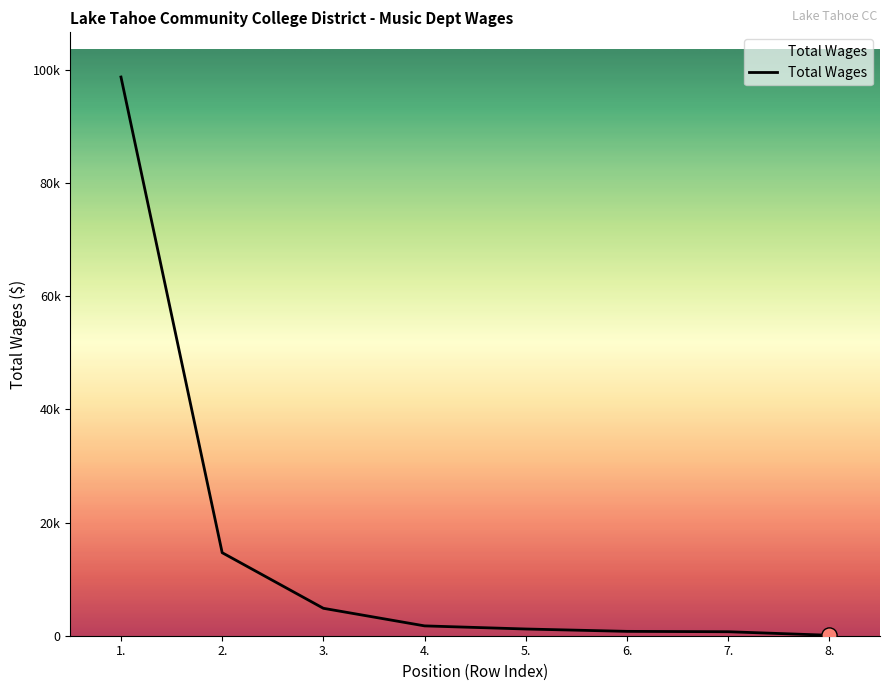

Is this an area chart (filled region under the line)?

Yes